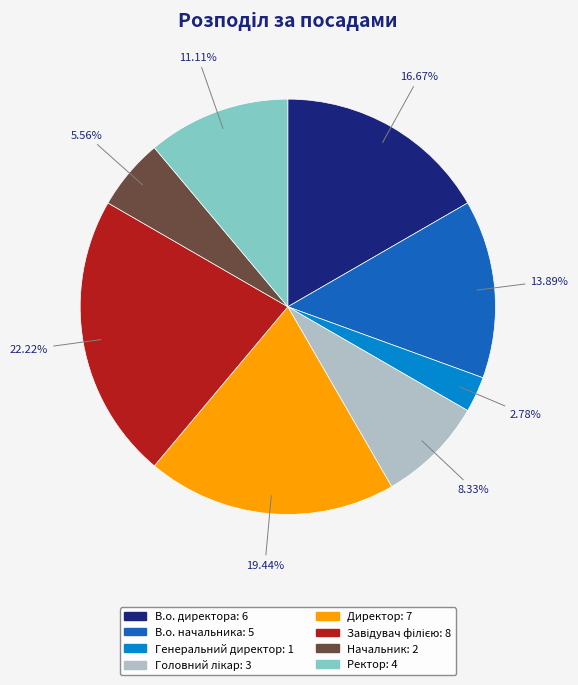

Which category has the smallest portion of the pie?

Генеральний директор